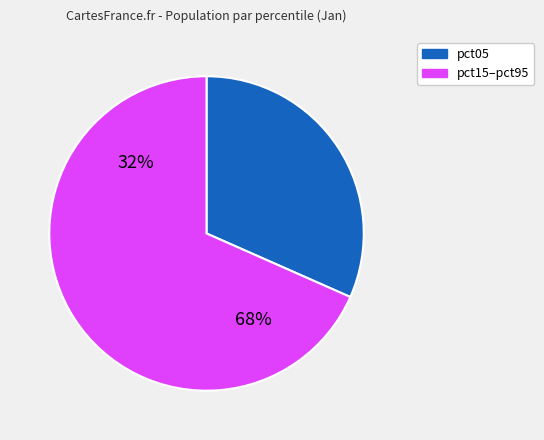

True or false: pct15 accounts for 5% of the total.

False